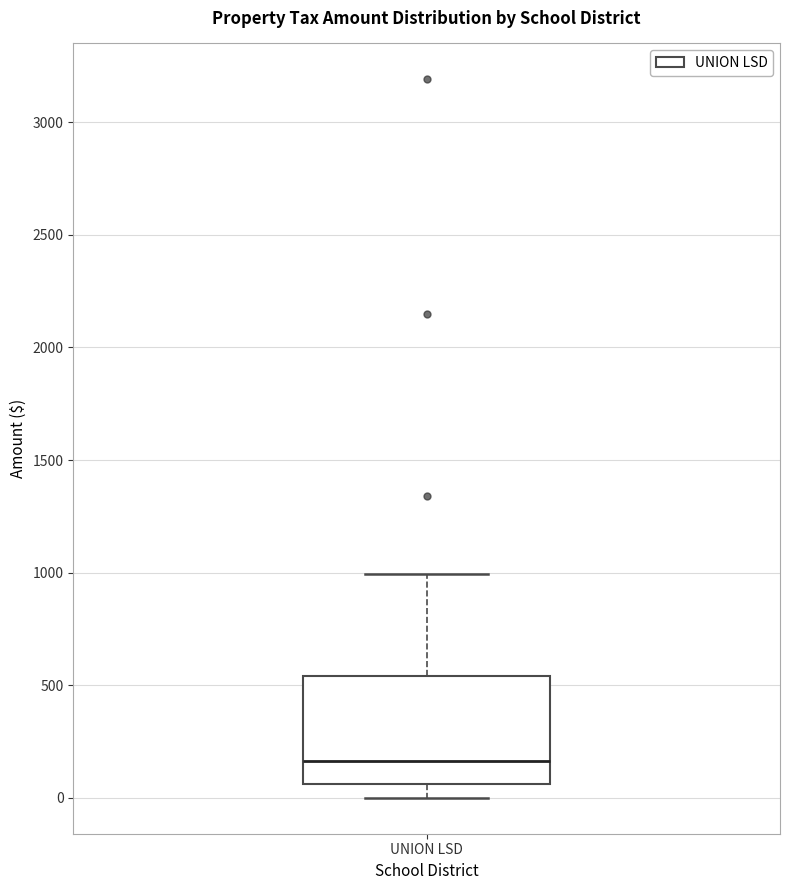

Transcribe this box plot: give where the median line is, the range the box spans, and where the two whiskers end, as read against the y-axis. The values are not printed on the chart, so give them approximately, as read against the axis.

median 150, box 50 to 550, whiskers 0 to 1000